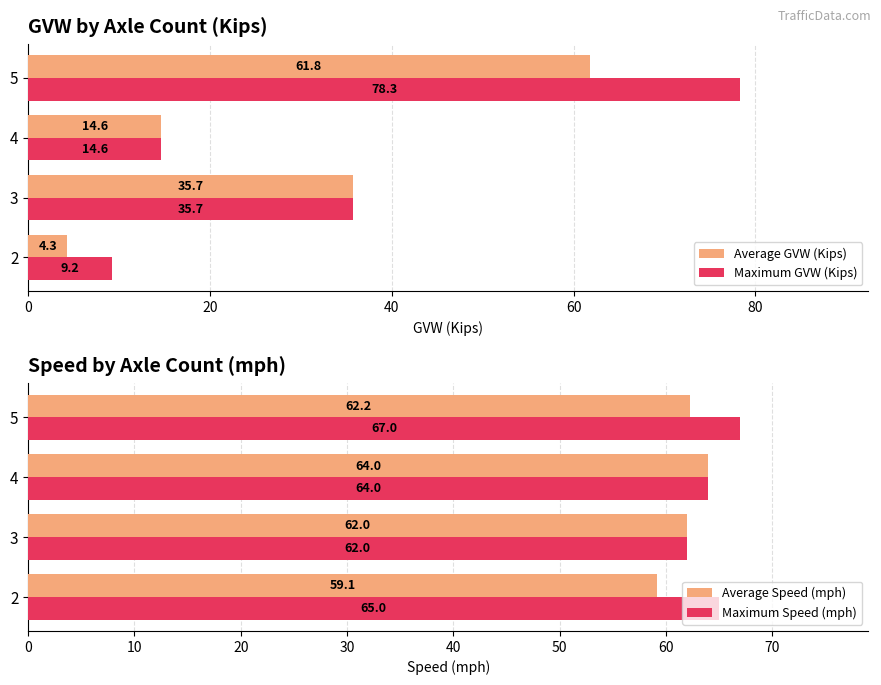

The value of Average GVW (Kips) at 5 is 93.1. True or false?

False